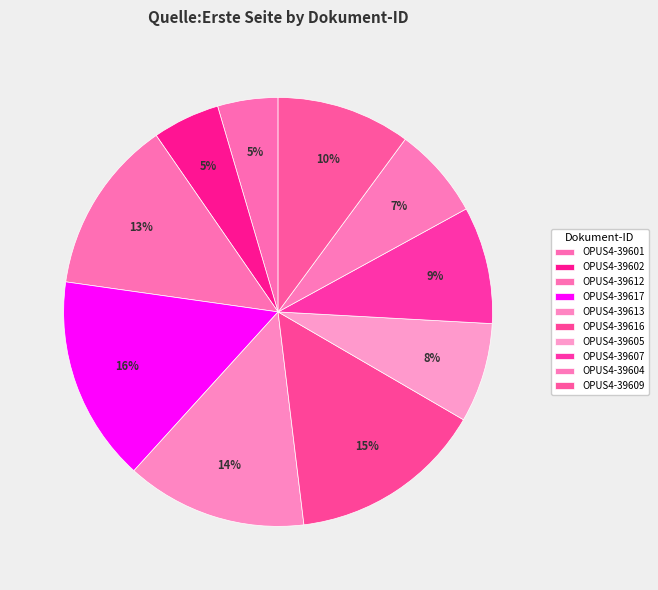

Which slice is the smallest?

OPUS4-39601